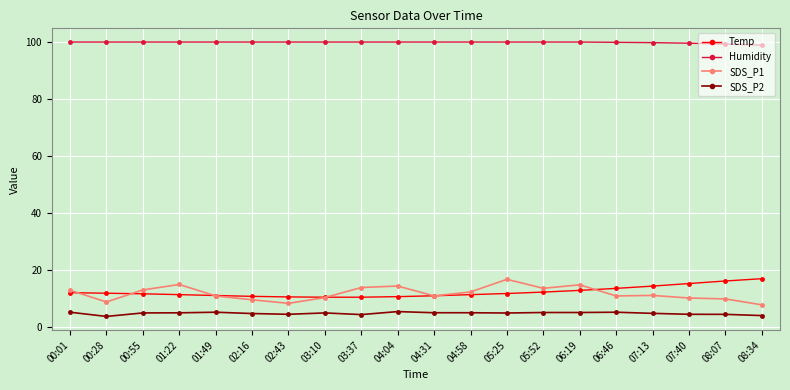

The Humidity series shows 168.7 at 00:01. True or false?

False